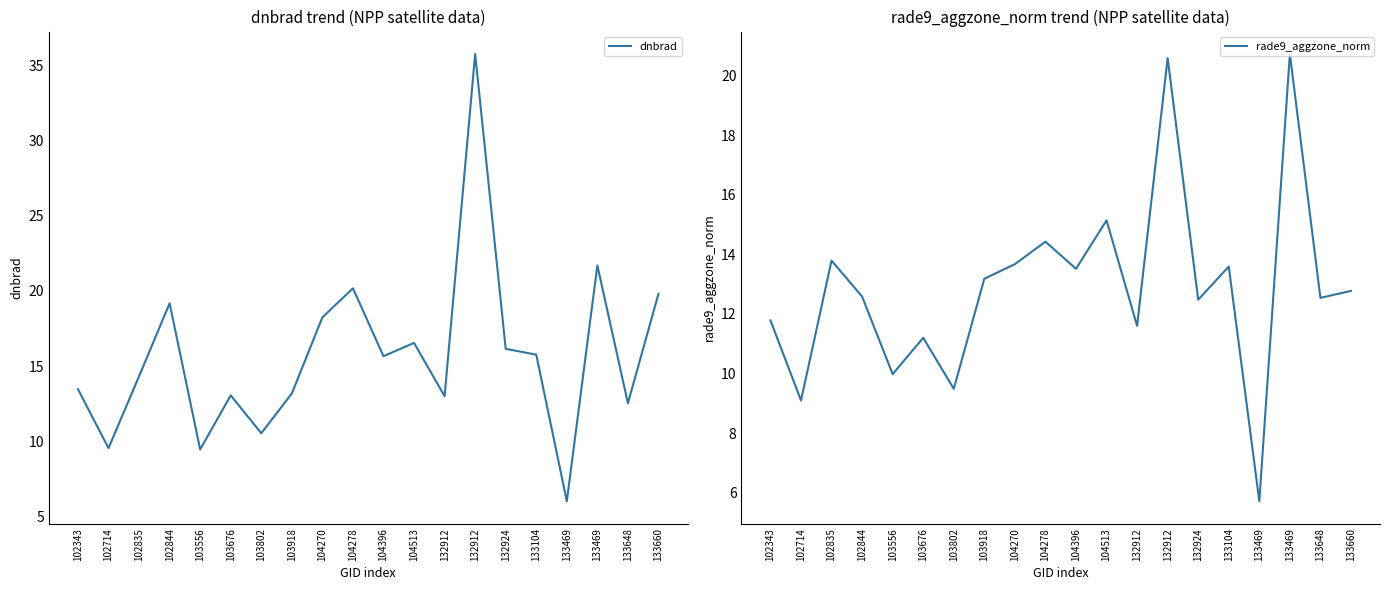

Rank the series by their average value, from highest to lowest.

dnbrad, rade9_aggzone_norm